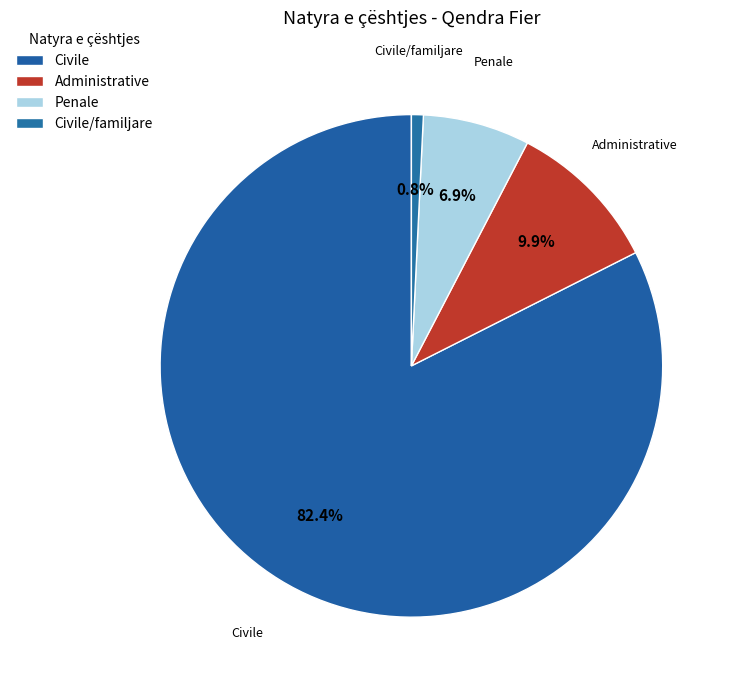

Which slice represents more than half of the pie?

Civile